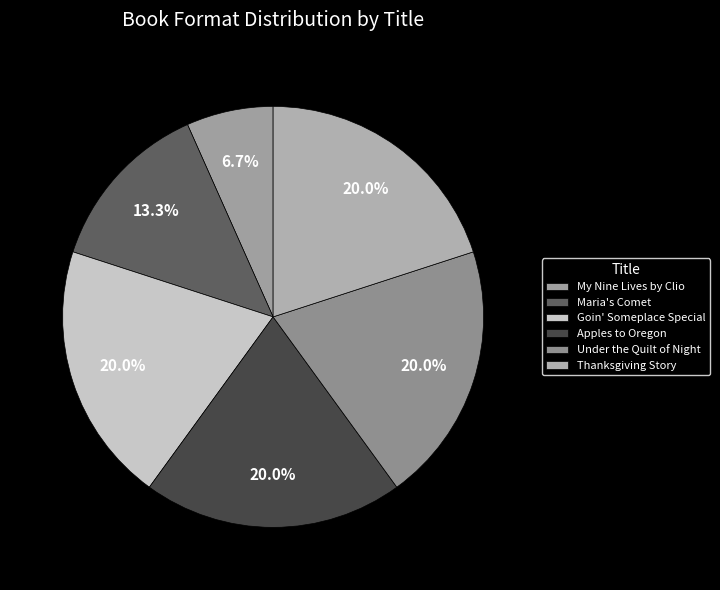

Which category has the smallest portion of the pie?

My Nine Lives by Clio